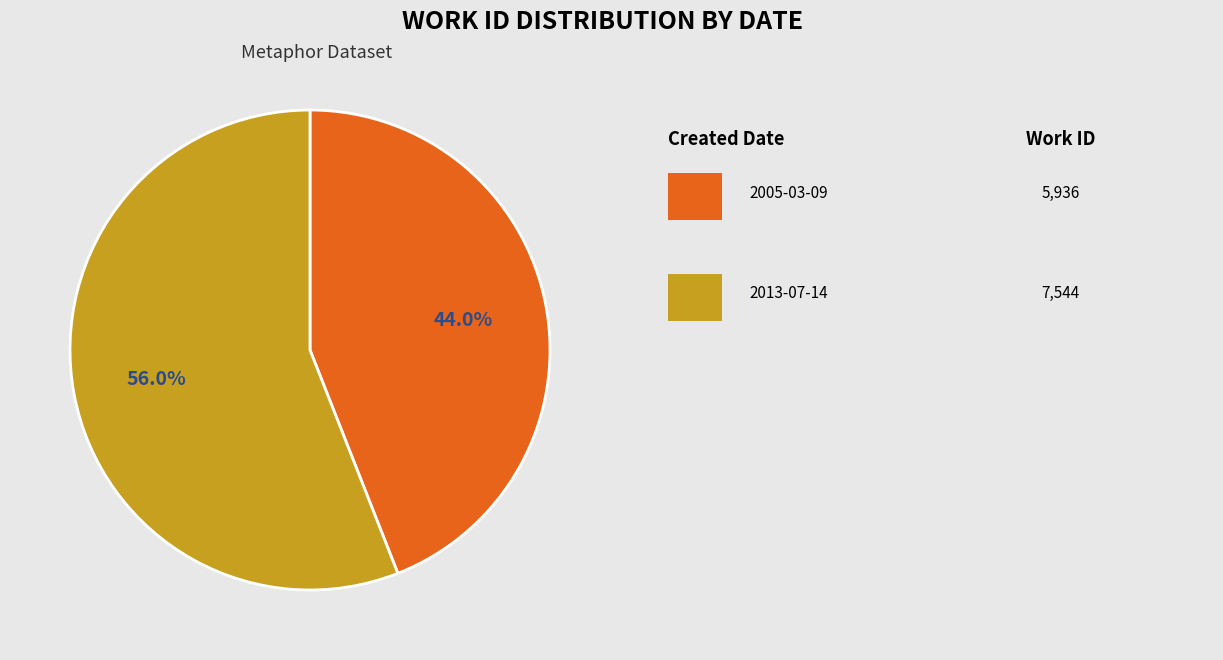

Is there a majority slice in this chart?

Yes